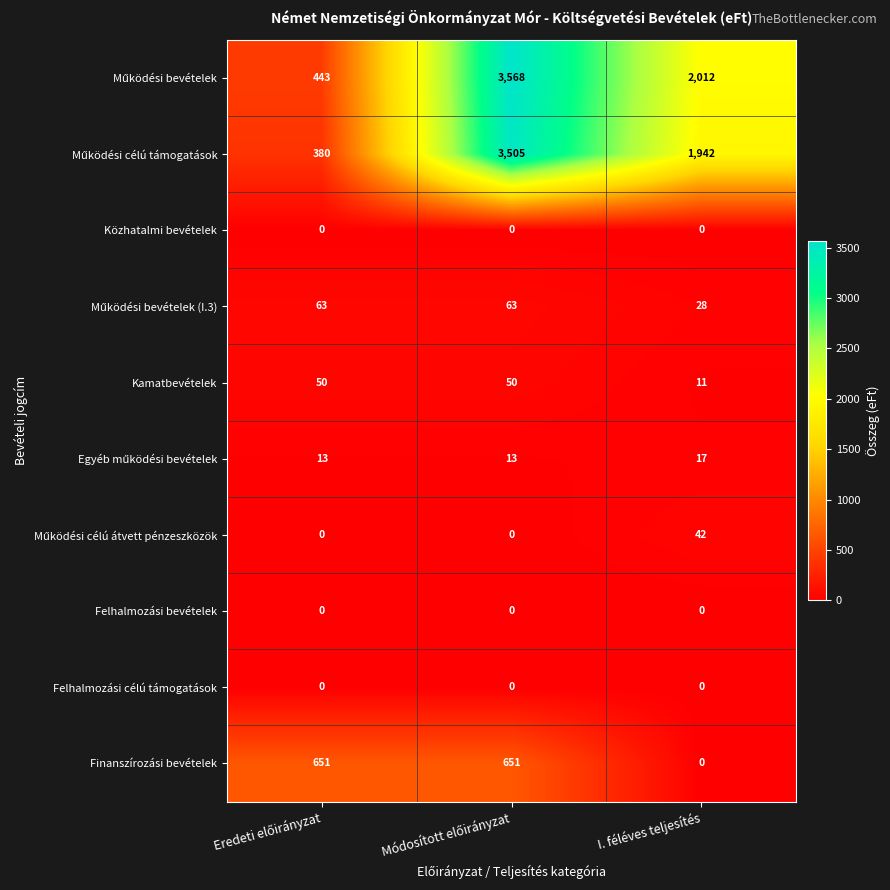

The value of Közhatalmi bevételek at I. féléves teljesítés is 0. True or false?

True